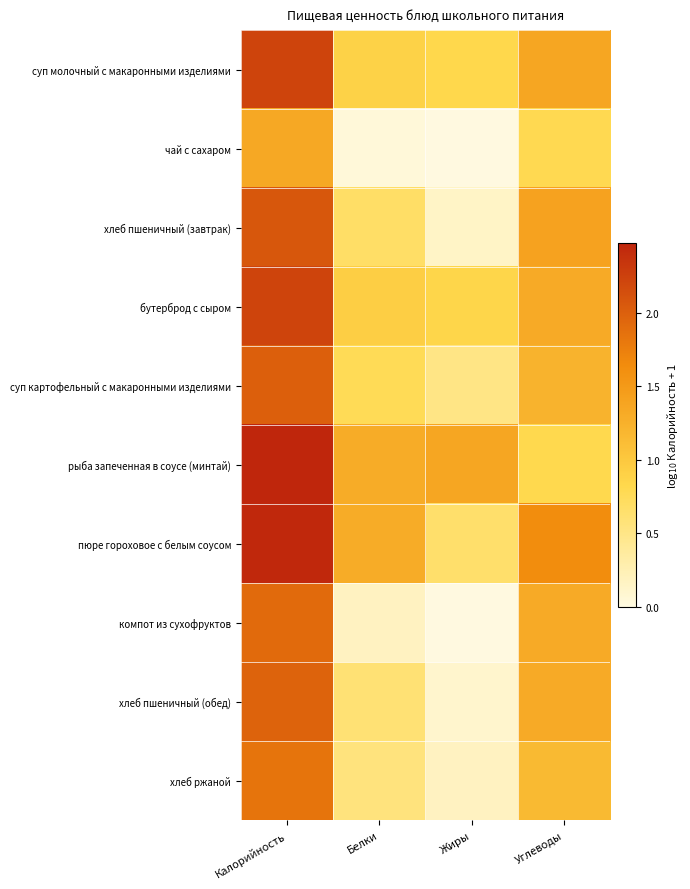

Reading right to left, what are all the values shown in this chart?

суп молочный с макаронными изделиями: Углеводы=1.4	Жиры=0.8	Белки=0.9	Калорийность=2.2
чай с сахаром: Углеводы=0.8	Жиры=0.0	Белки=0.0	Калорийность=1.4
хлеб пшеничный (завтрак): Углеводы=1.4	Жиры=0.1	Белки=0.7	Калорийность=2.1
бутерброд с сыром: Углеводы=1.3	Жиры=0.9	Белки=0.9	Калорийность=2.2
суп картофельный с макаронными изделиями: Углеводы=1.2	Жиры=0.5	Белки=0.8	Калорийность=2.0
рыба запеченная в соусе (минтай): Углеводы=0.8	Жиры=1.4	Белки=1.3	Калорийность=2.5
пюре гороховое с белым соусом: Углеводы=1.6	Жиры=0.7	Белки=1.3	Калорийность=2.4
компот из сухофруктов: Углеводы=1.3	Жиры=0.0	Белки=0.2	Калорийность=1.9
хлеб пшеничный (обед): Углеводы=1.3	Жиры=0.1	Белки=0.6	Калорийность=2.0
хлеб ржаной: Углеводы=1.2	Жиры=0.2	Белки=0.6	Калорийность=1.8